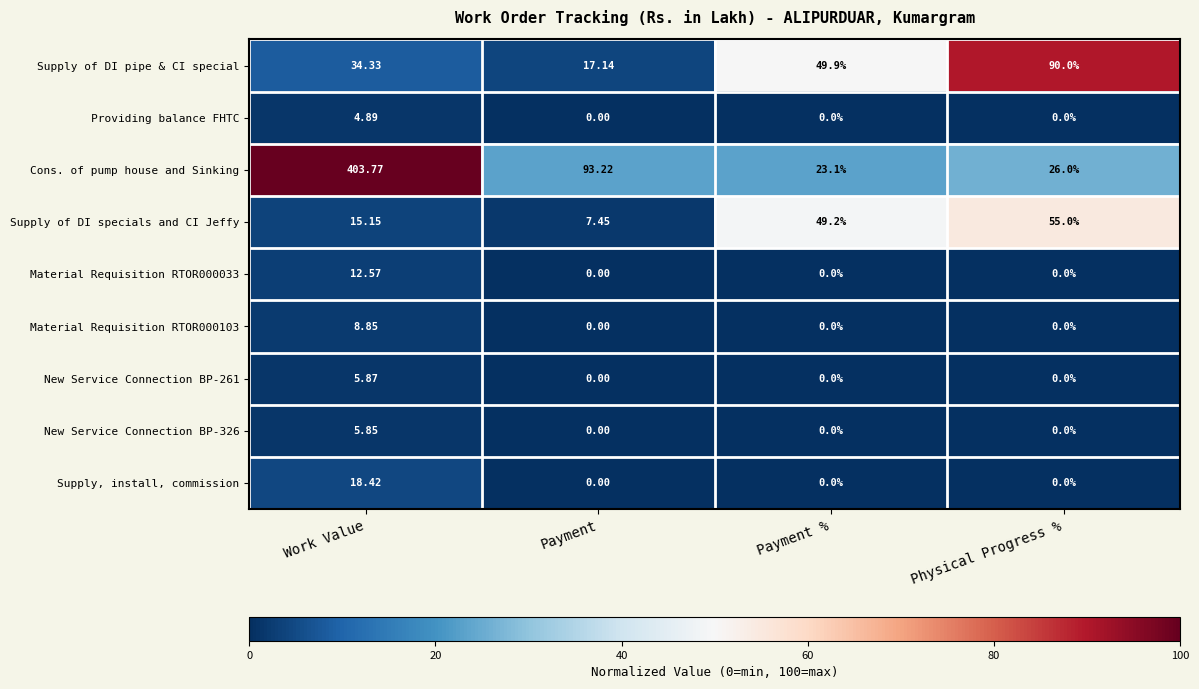

Between Work Value and Physical Progress %, which series saw the biggest shift?

Cons. of pump house and Sinking